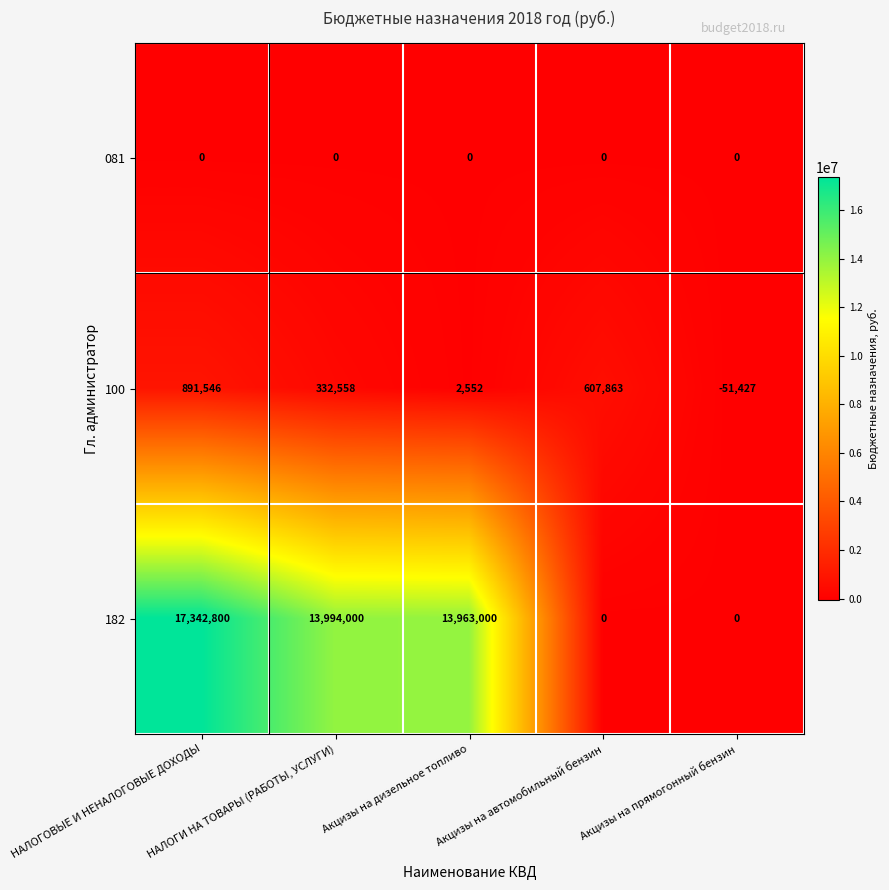

What is the smallest value displayed?

-51427